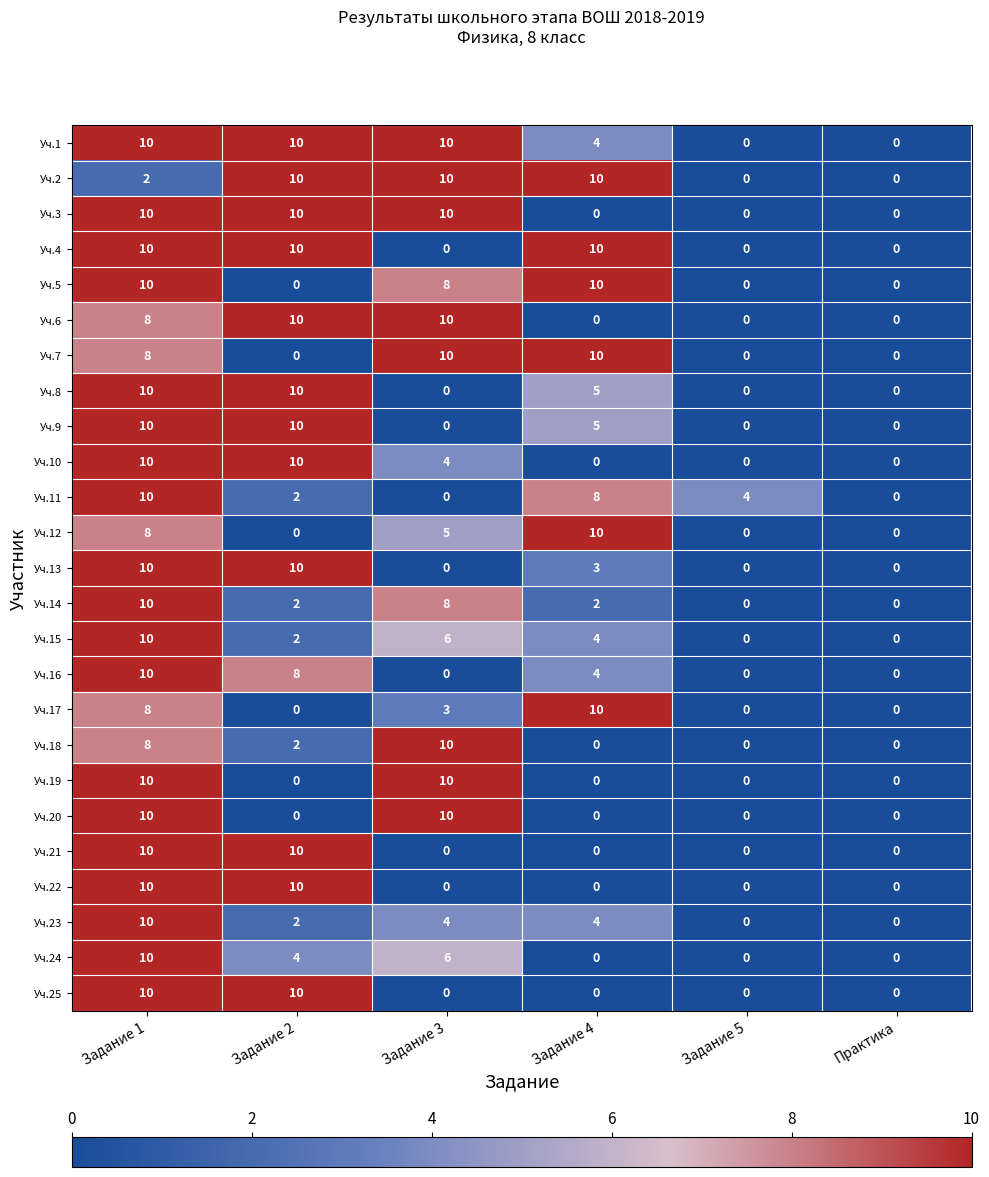

What is the average value of the Уч.25 series?

3